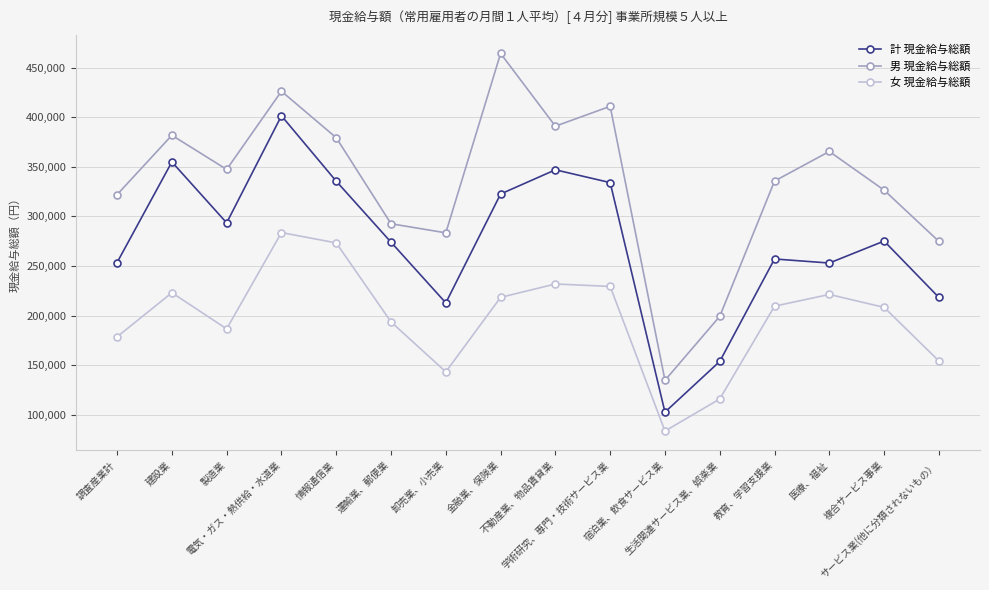

The value of 男 現金給与総額 at 教育、学習支援業 is 178118. True or false?

False